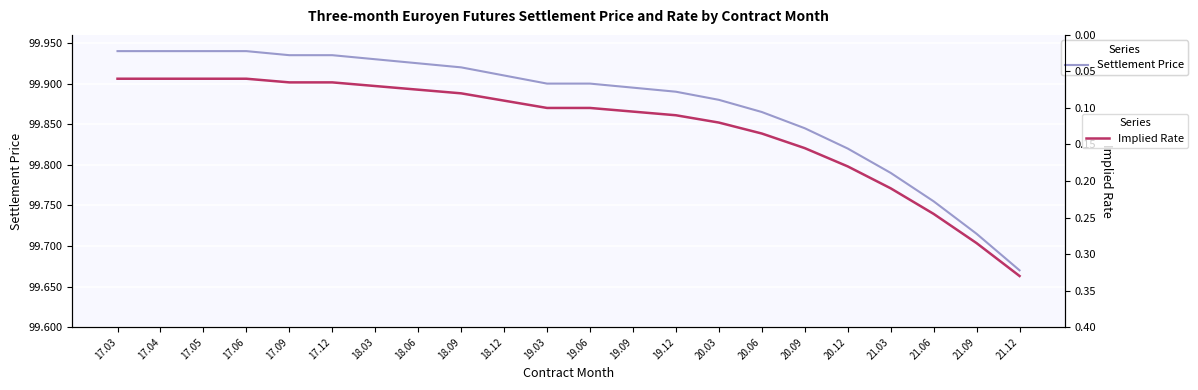

What is the total value across all series at 18.12?

100.0